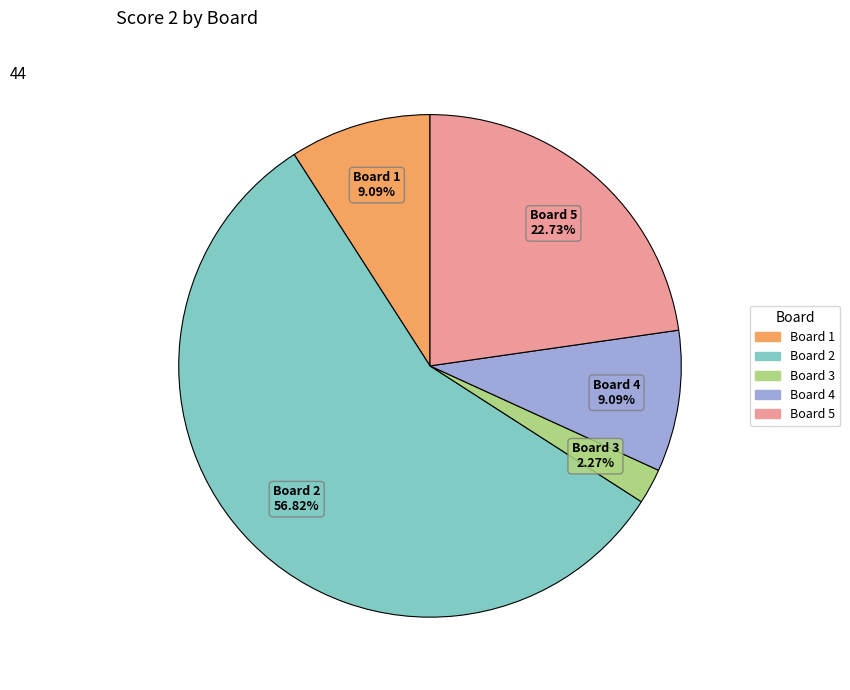

What is the total percentage of Board 1 and Board 5?

31.8%